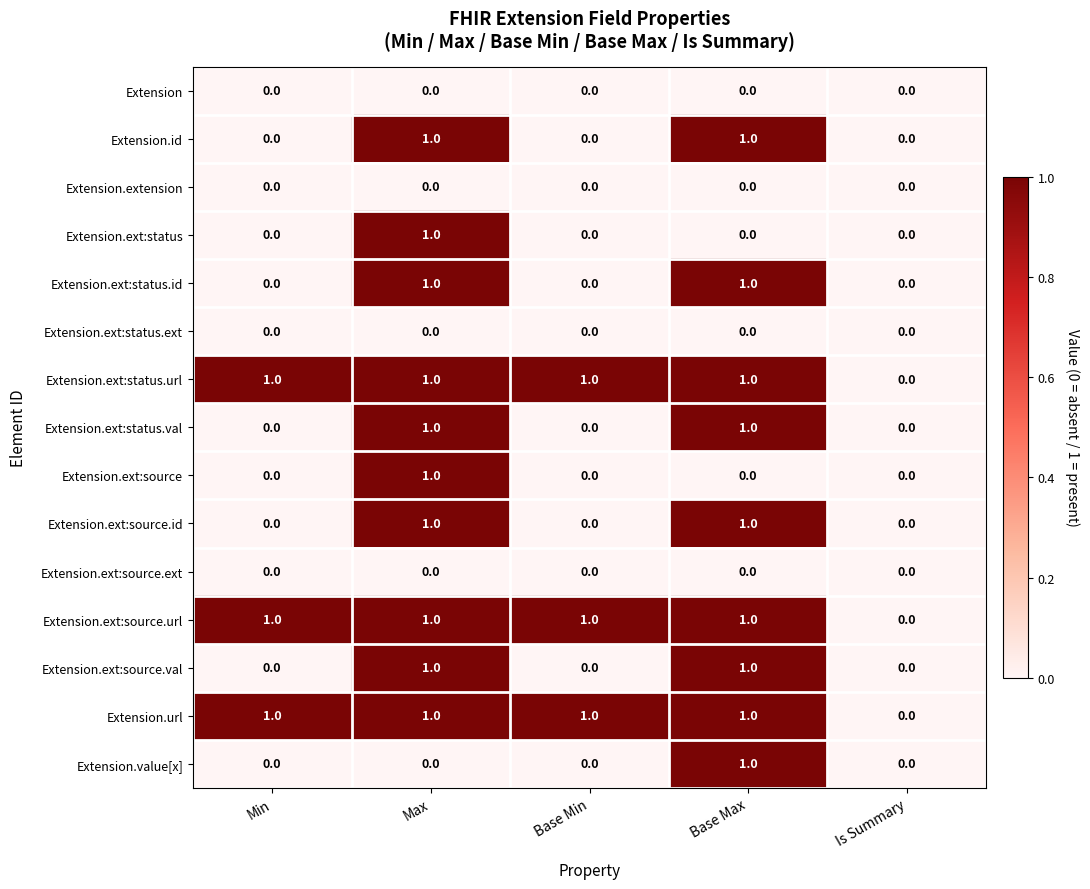

Is it true that Extension.value[x] equals 0 at Min?

True